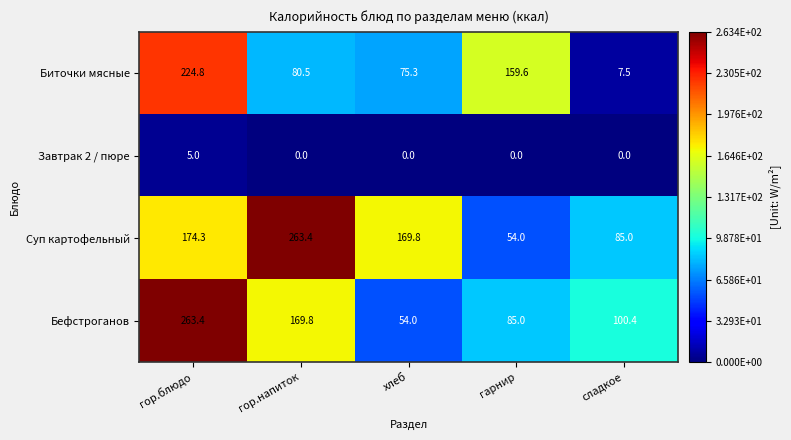

Rank the series at гор.блюдо from highest to lowest value.

Бефстроганов, Биточки мясные, Суп картофельный, Завтрак 2 / пюре